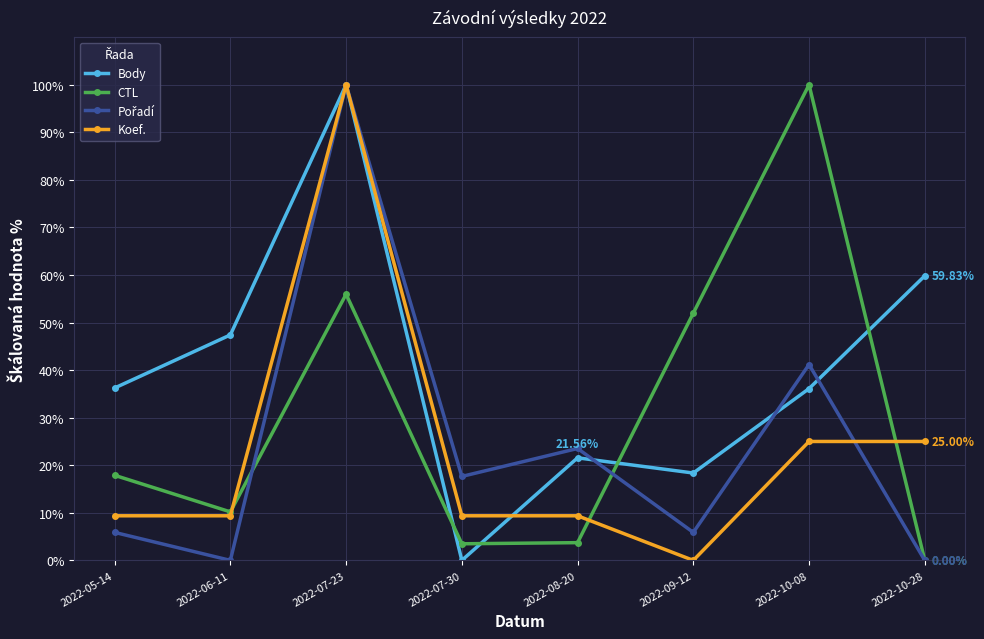

At how many categories does at least one series exceed 24?

6